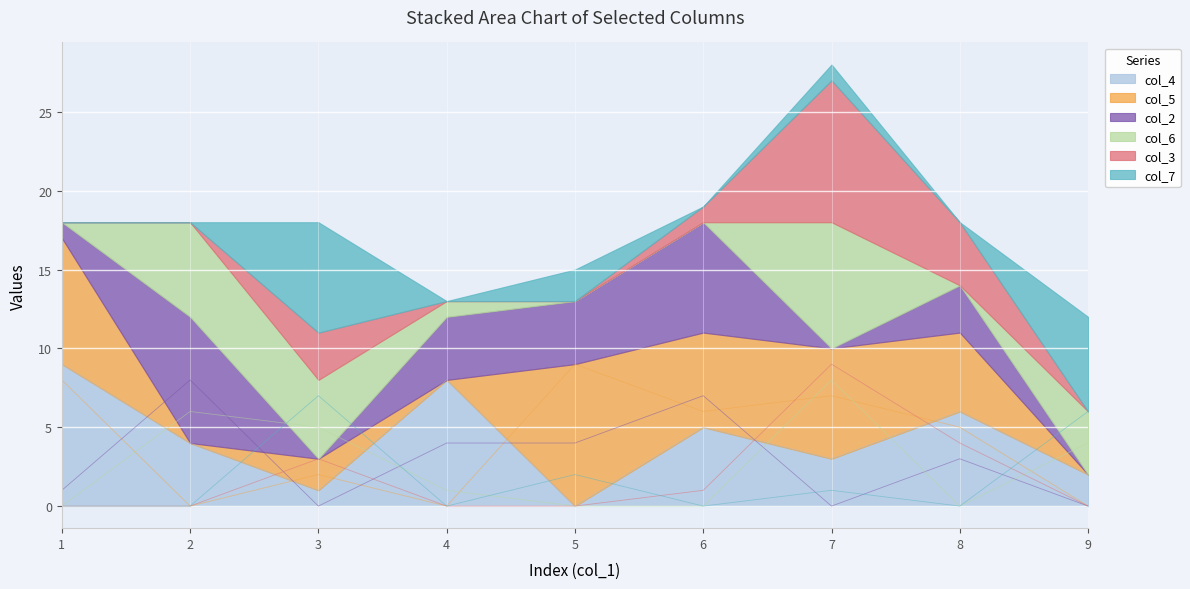

Which series changed the most between 7 and 9?

col_3